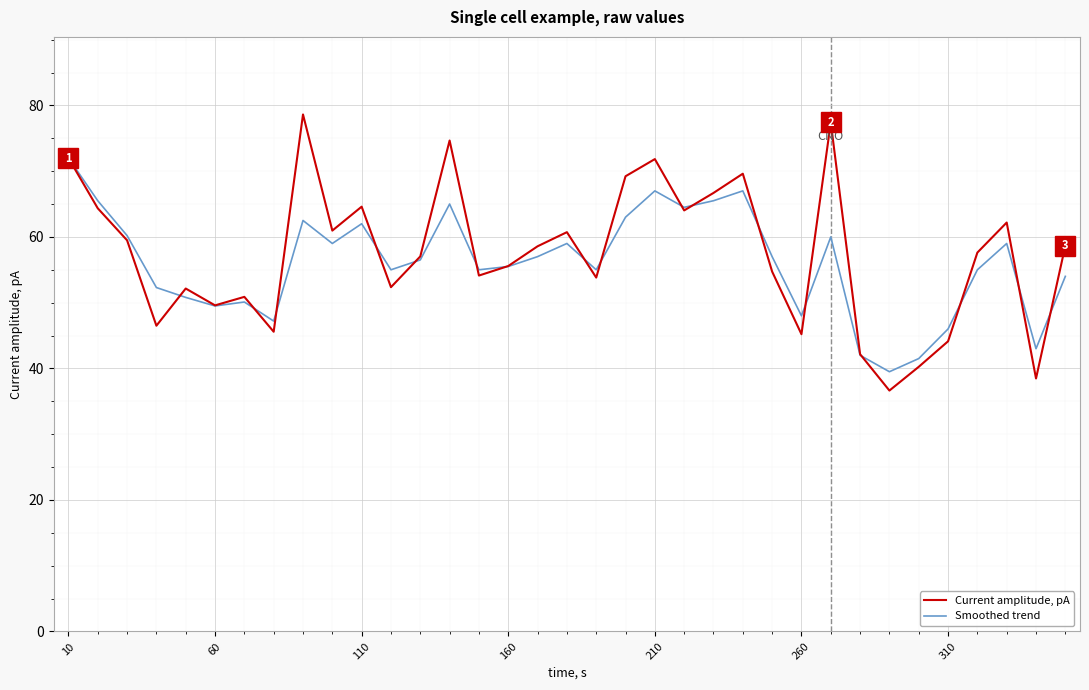

Which series has the widest spread of values?

Current amplitude, pA